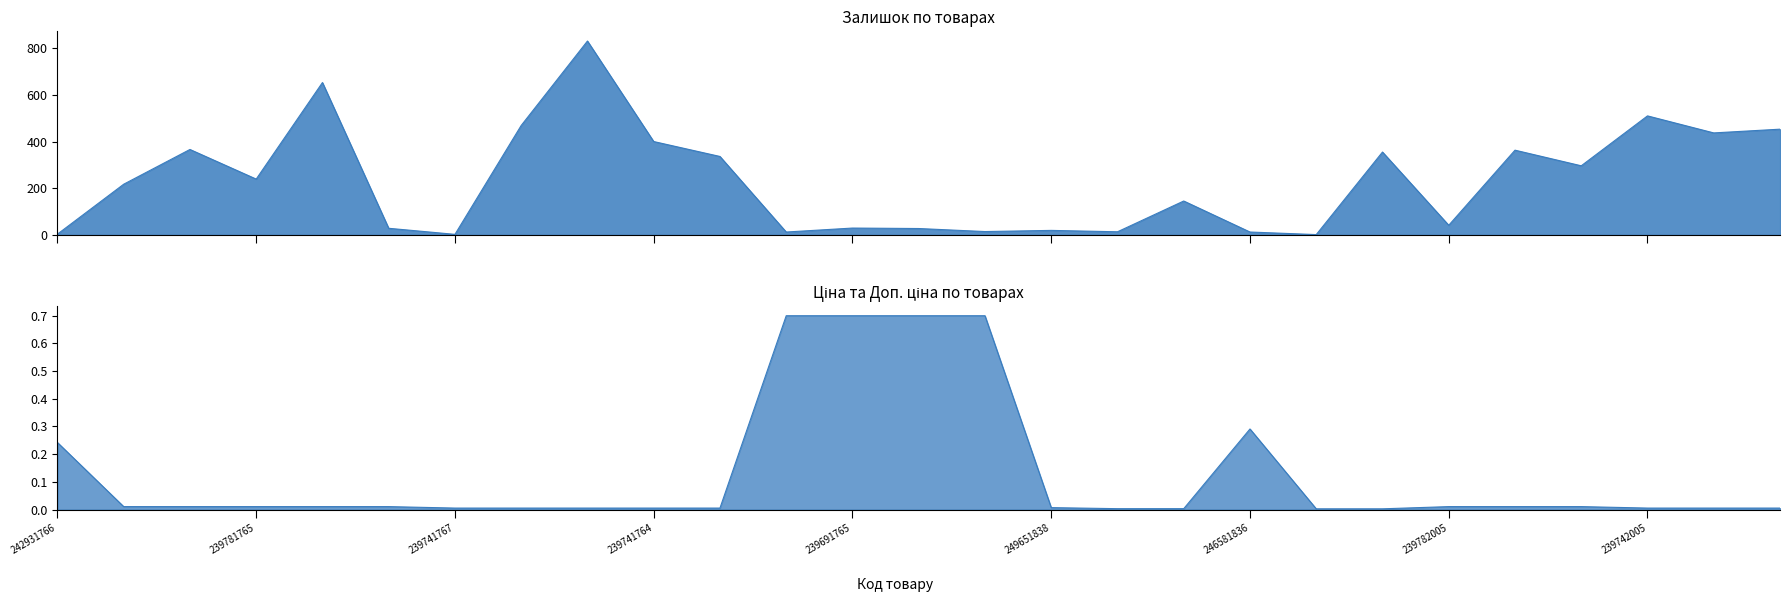

What value does the Залишок series have at 239742000?

437.0